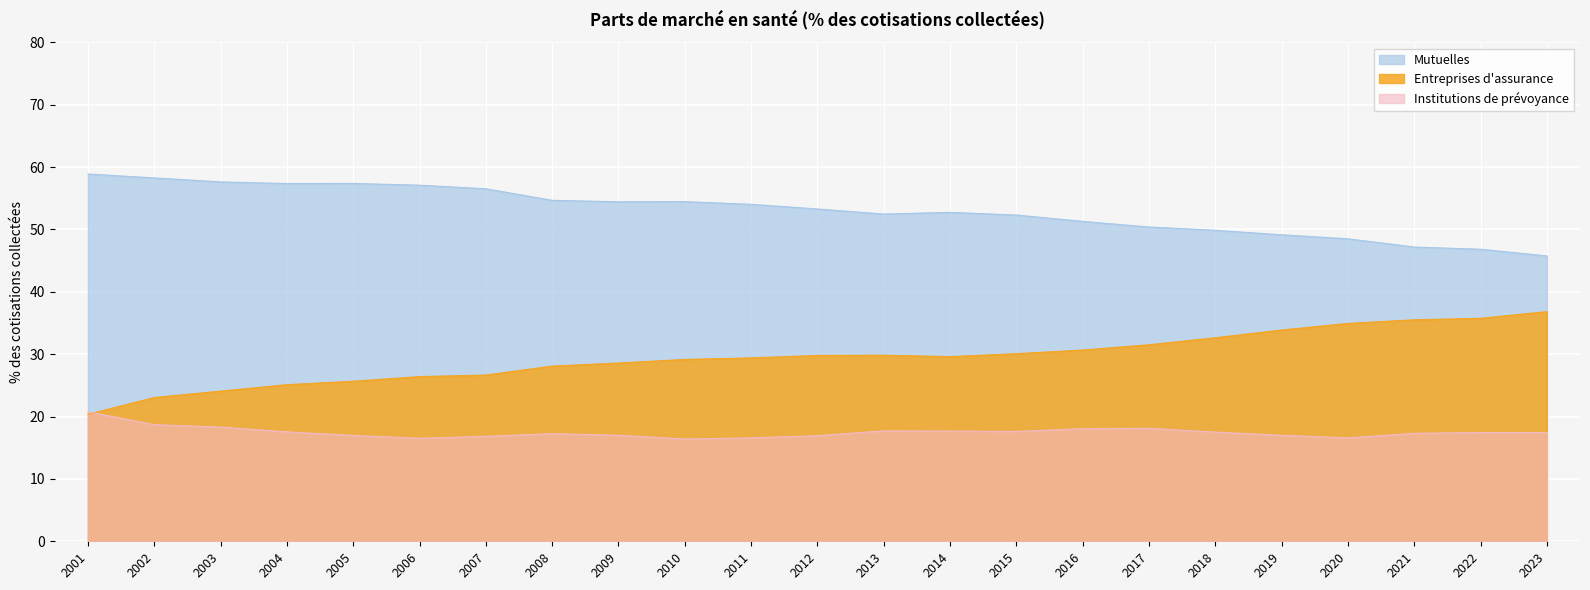

What is the difference between the maximum and minimum values in the Entreprises d'assurance series?

16.5